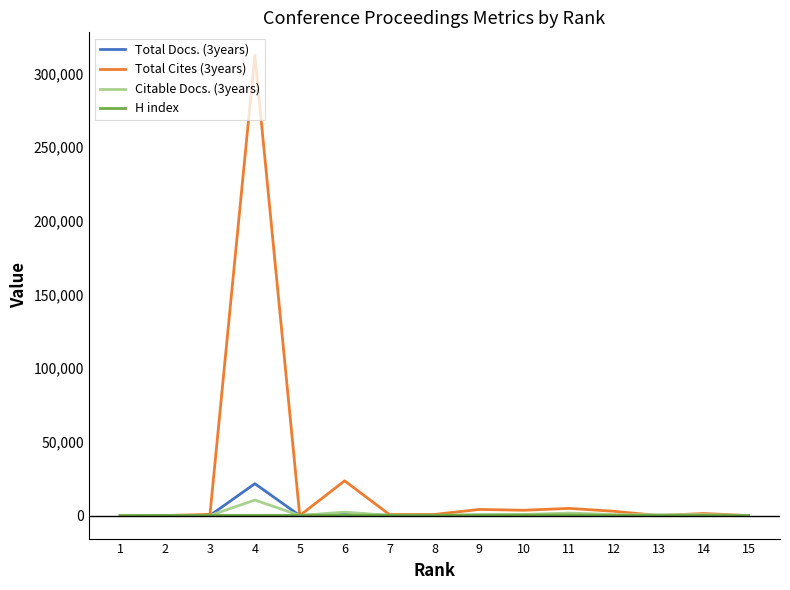

Which series has the largest range (max minus min)?

Total Cites (3years)